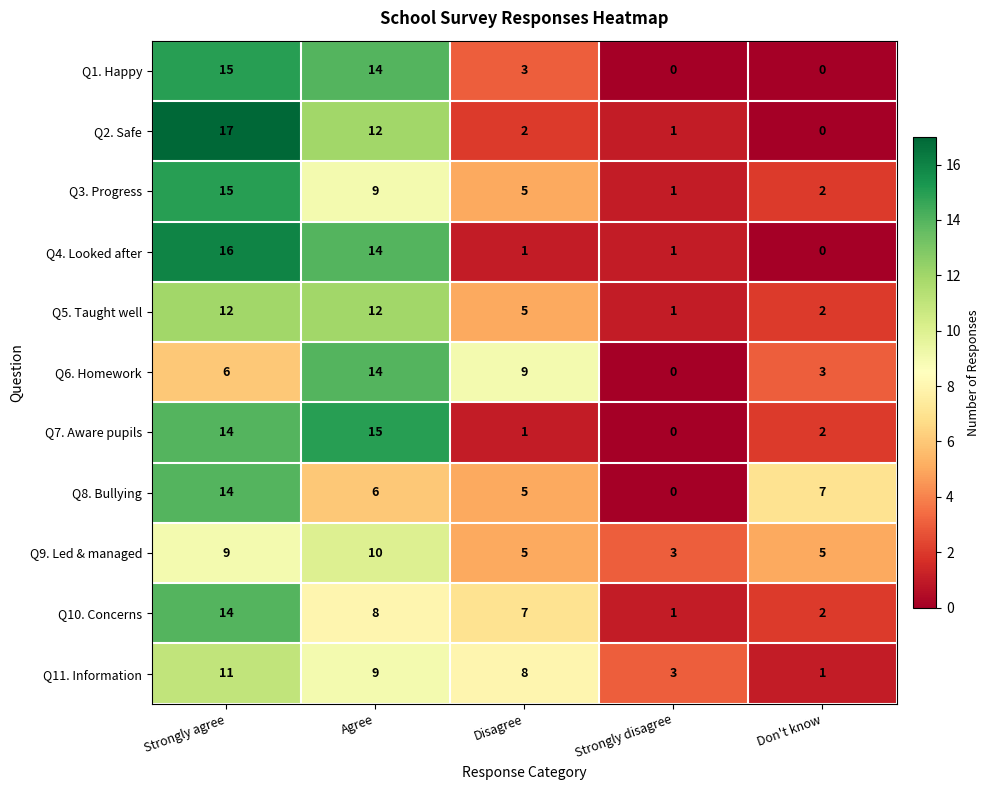

At which label does Q9. Led & managed first exceed 5?

Strongly agree